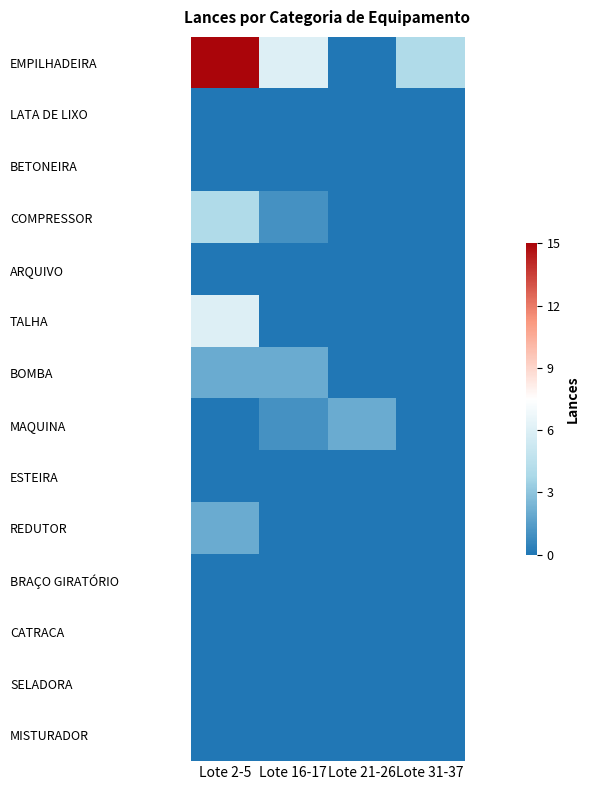

Which series has the largest total across all categories?

EMPILHADEIRA